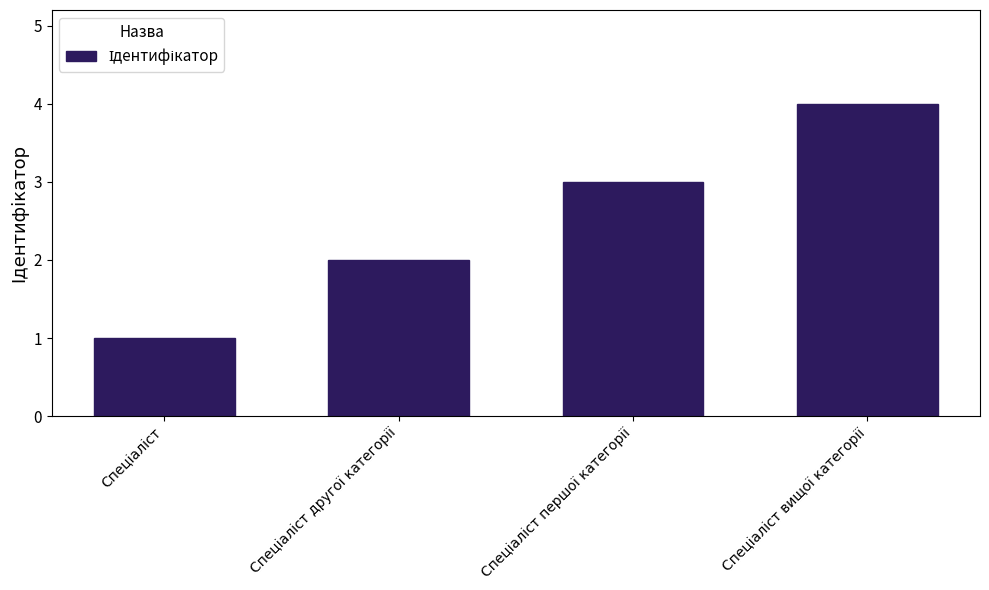

What is the sum of all values?

10